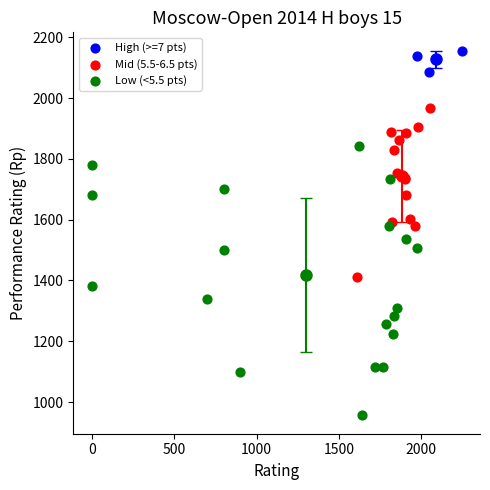

Which series contains the lowest Y value?

Low (<5.5 pts)